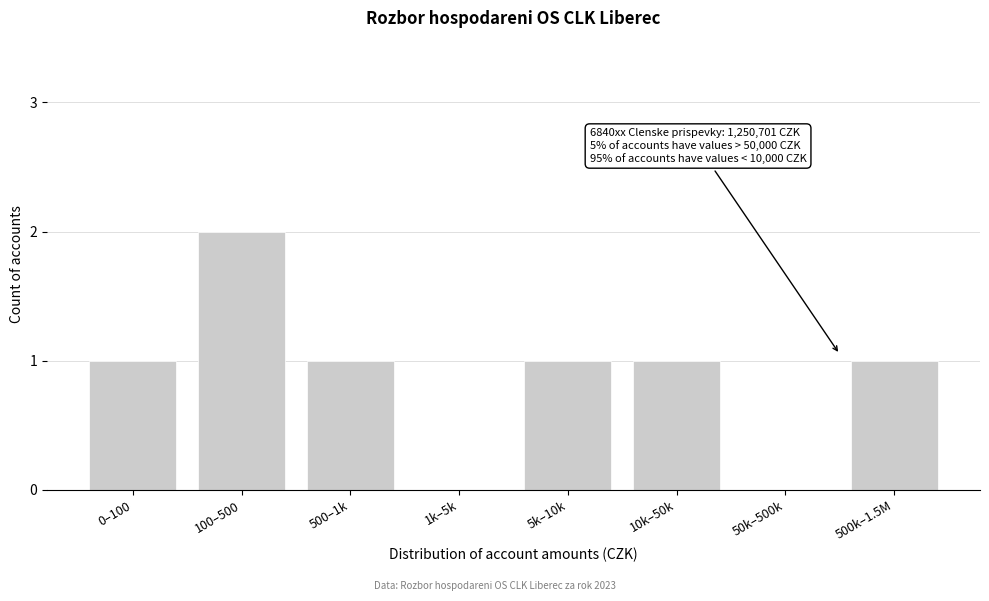

Reading left to right, transcribe all the data shown in this chart.

0–100=1	100–500=2	500–1k=1	1k–5k=0	5k–10k=1	10k–50k=1	50k–500k=0	500k–1.5M=1